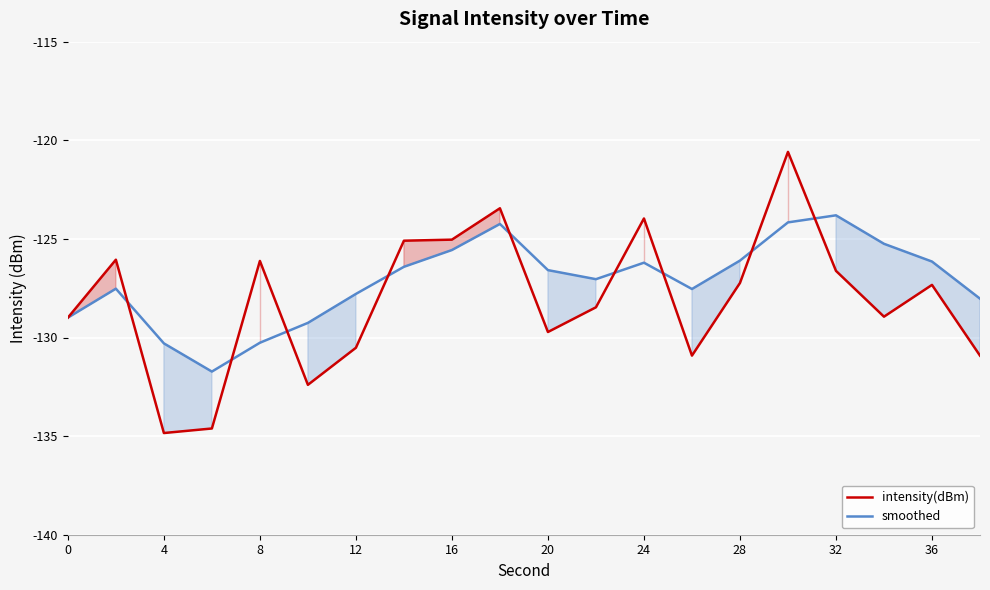

Which category has the lowest value in the intensity(dBm) series?

4